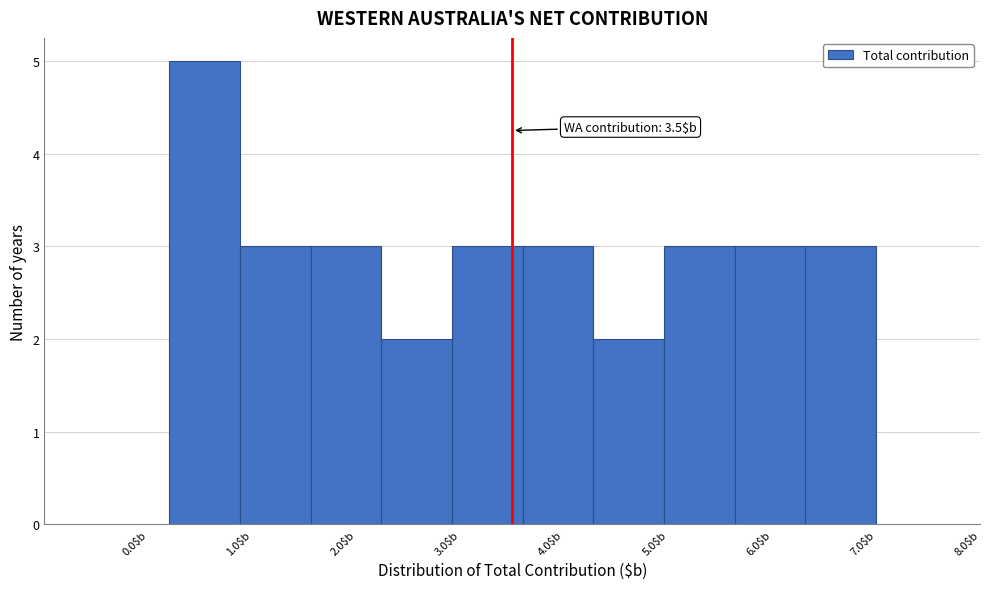

Which range on the x-axis has the tallest bar?

0.20 to 0.88